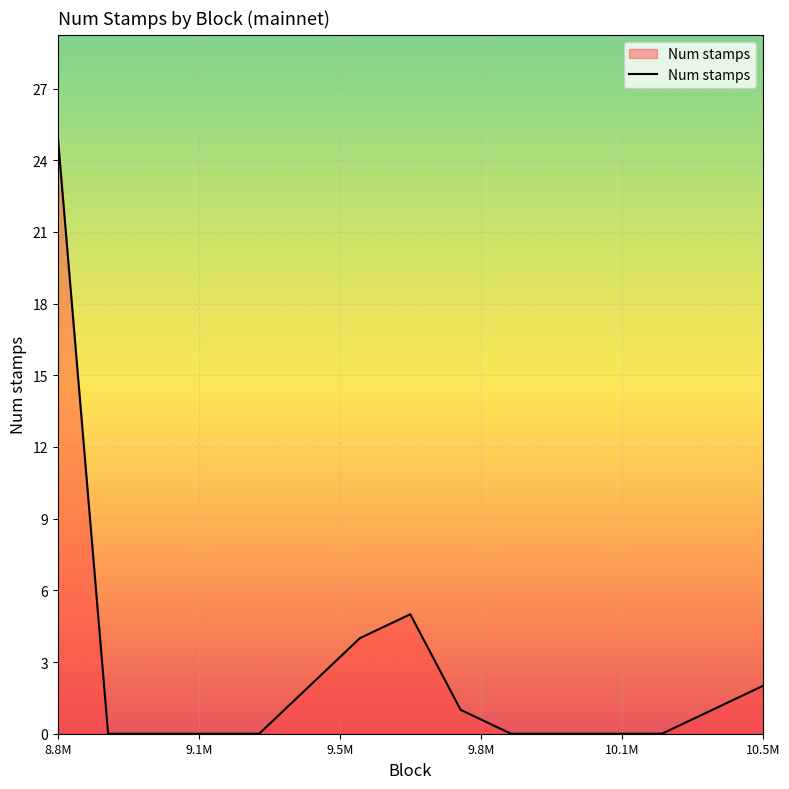

What is the difference between the maximum and minimum values?

25